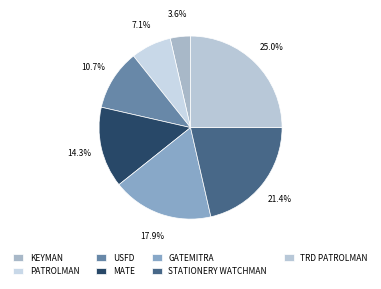

Rank the categories by value from highest to lowest.

TRD PATROLMAN, STATIONERY WATCHMAN, GATEMITRA, MATE, USFD, PATROLMAN, KEYMAN